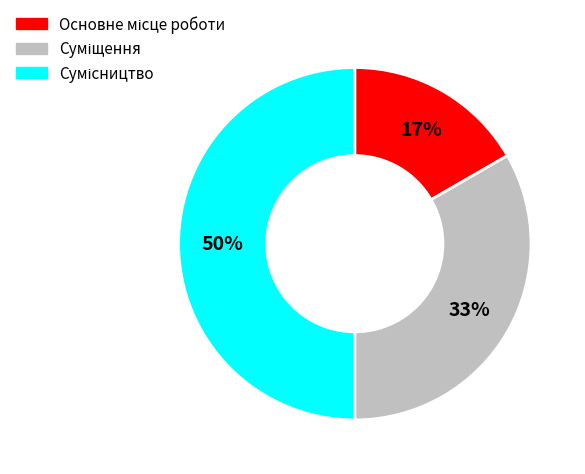

To the nearest percent, what is the average slice percentage?

33%